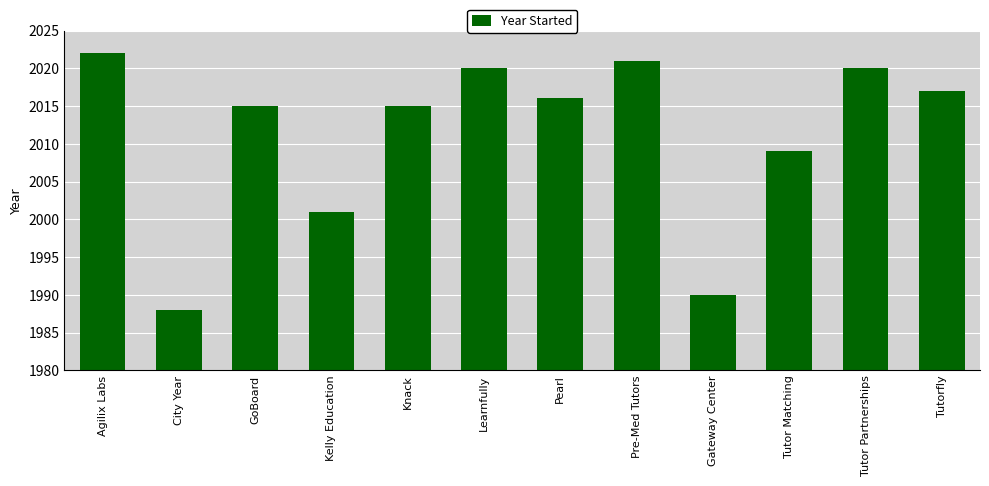

Reading left to right, extract all data points from this chart.

2022	1988	2015	2001	2015	2020	2016	2021	1990	2009	2020	2017